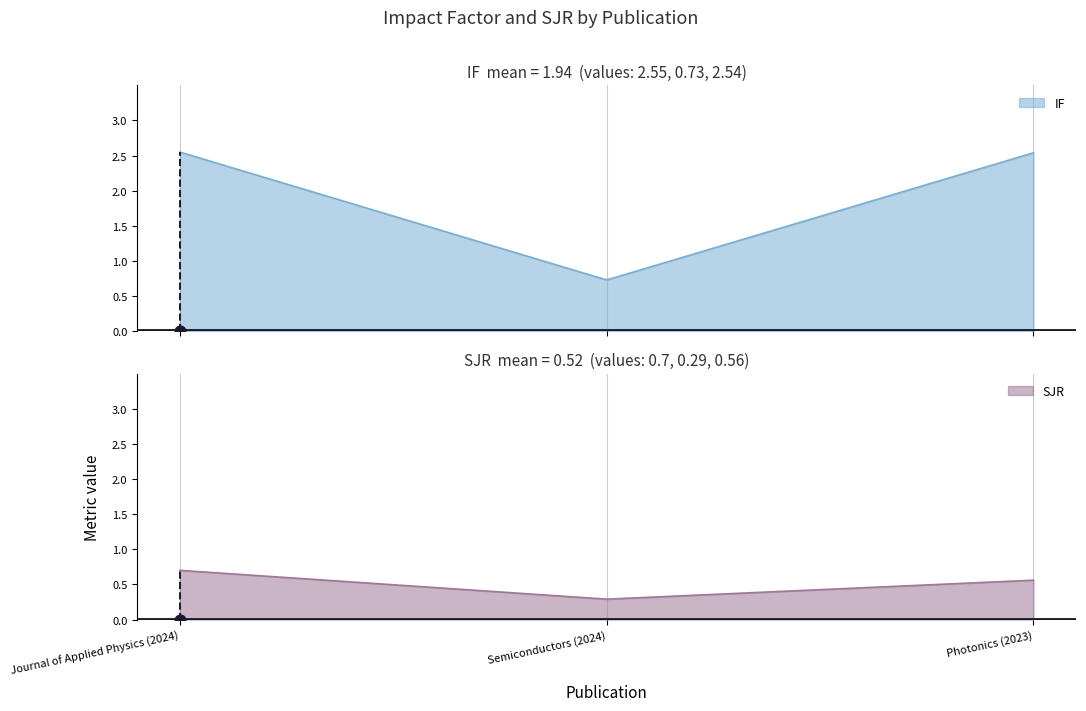

Is the value of SJR at Journal of Applied Physics (2024) greater than the value of IF at Semiconductors (2024)?

No